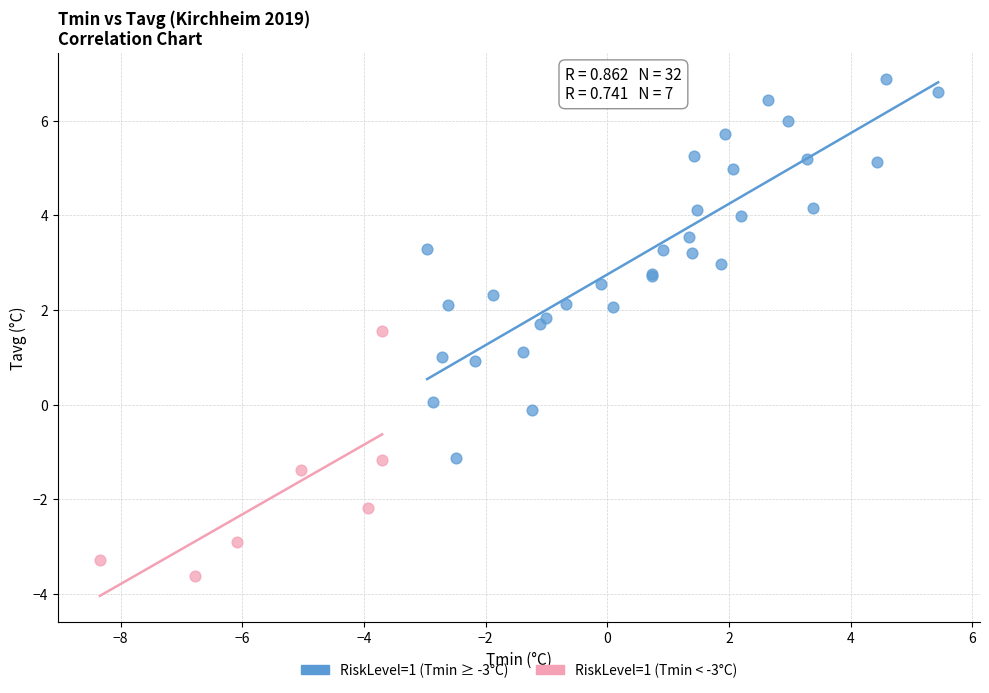

Which series reaches the maximum Y coordinate?

RiskLevel=1 (Tmin ≥ -3°C)